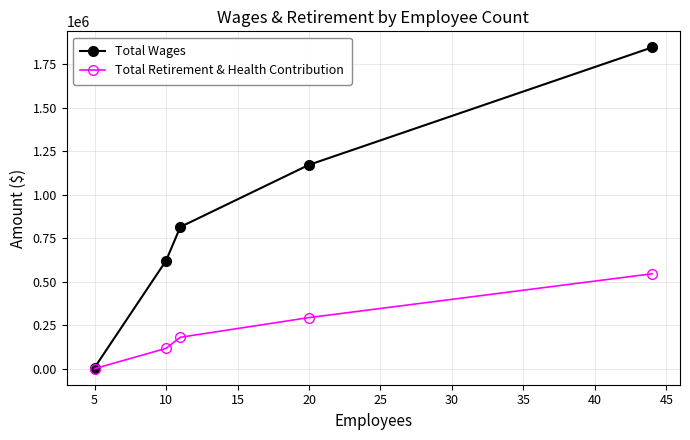

What is the maximum value for Total Wages?

1848002